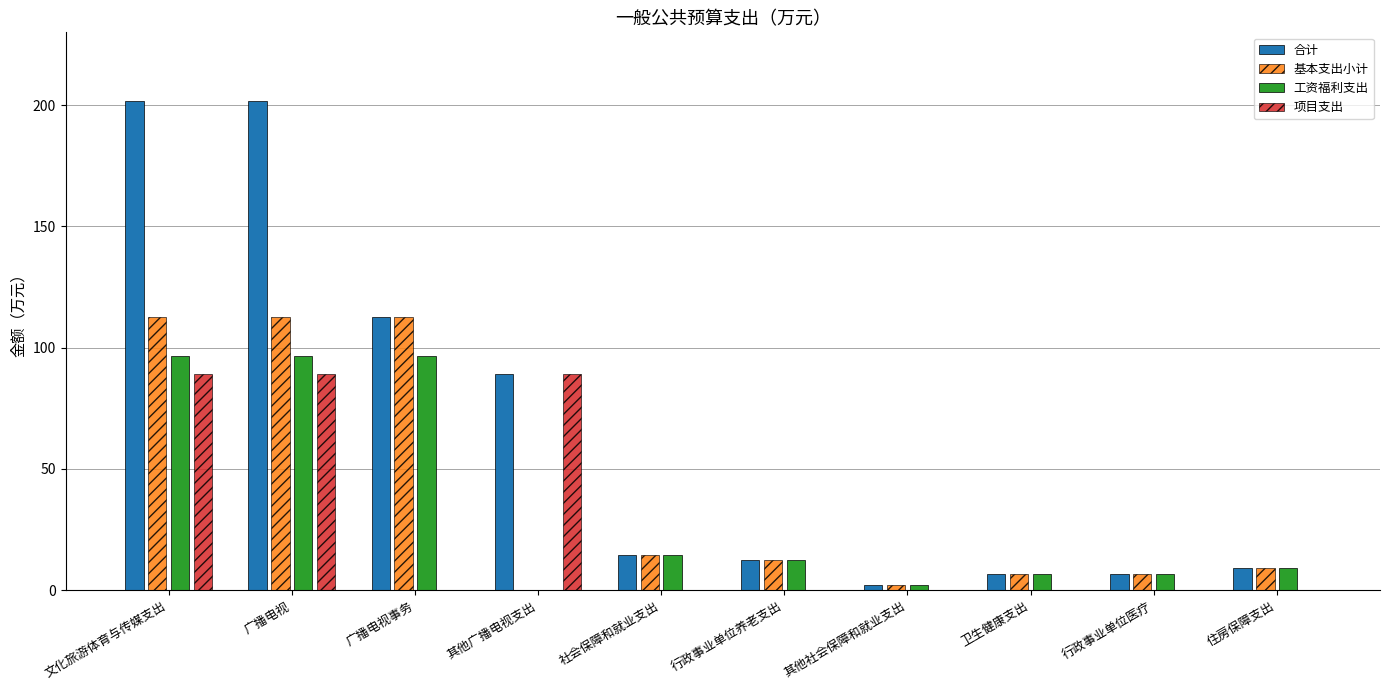

What is the sum of all 基本支出小计 values?

388.9